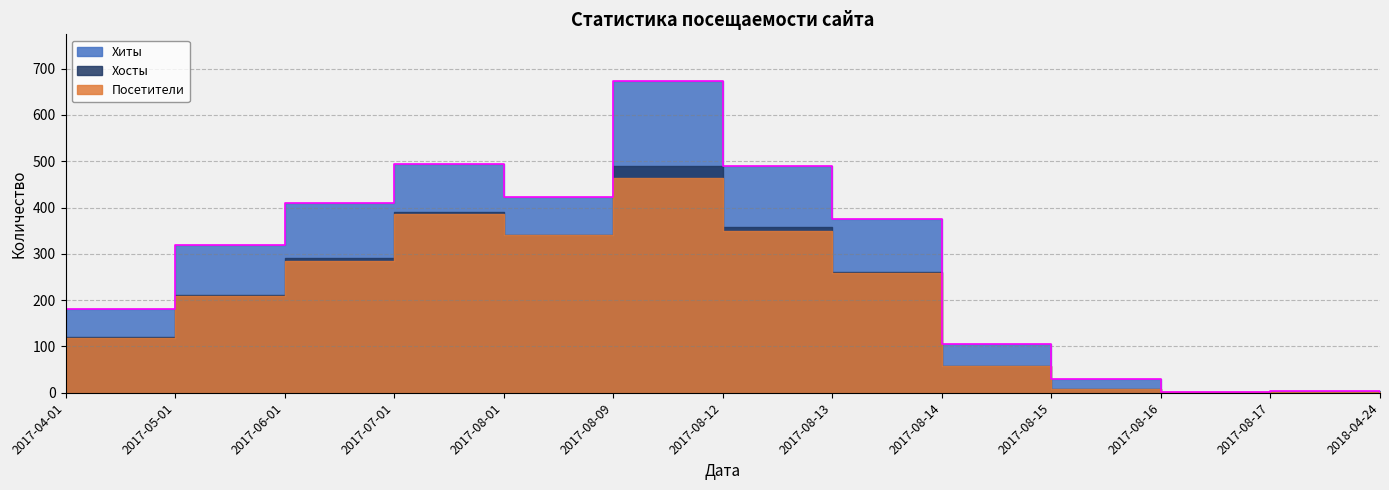

Is the value of Посетители at 2017-08-15 greater than the value of Хиты at 2017-05-01?

No